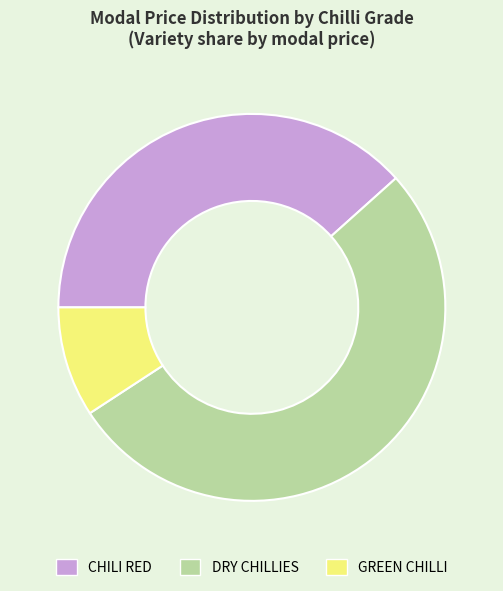

What is the majority slice?

DRY CHILLIES